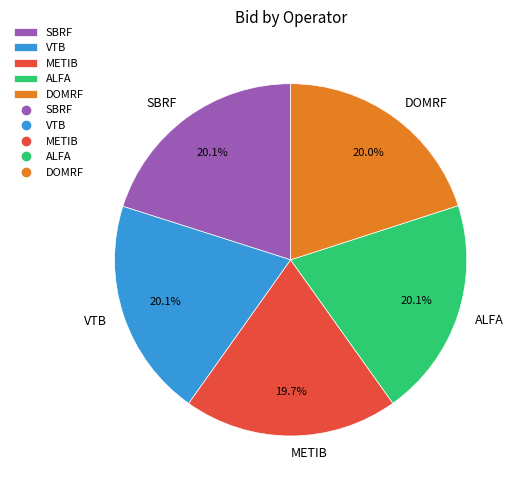

Approximately how many times larger is the value at SBRF compared to ALFA?

1.0